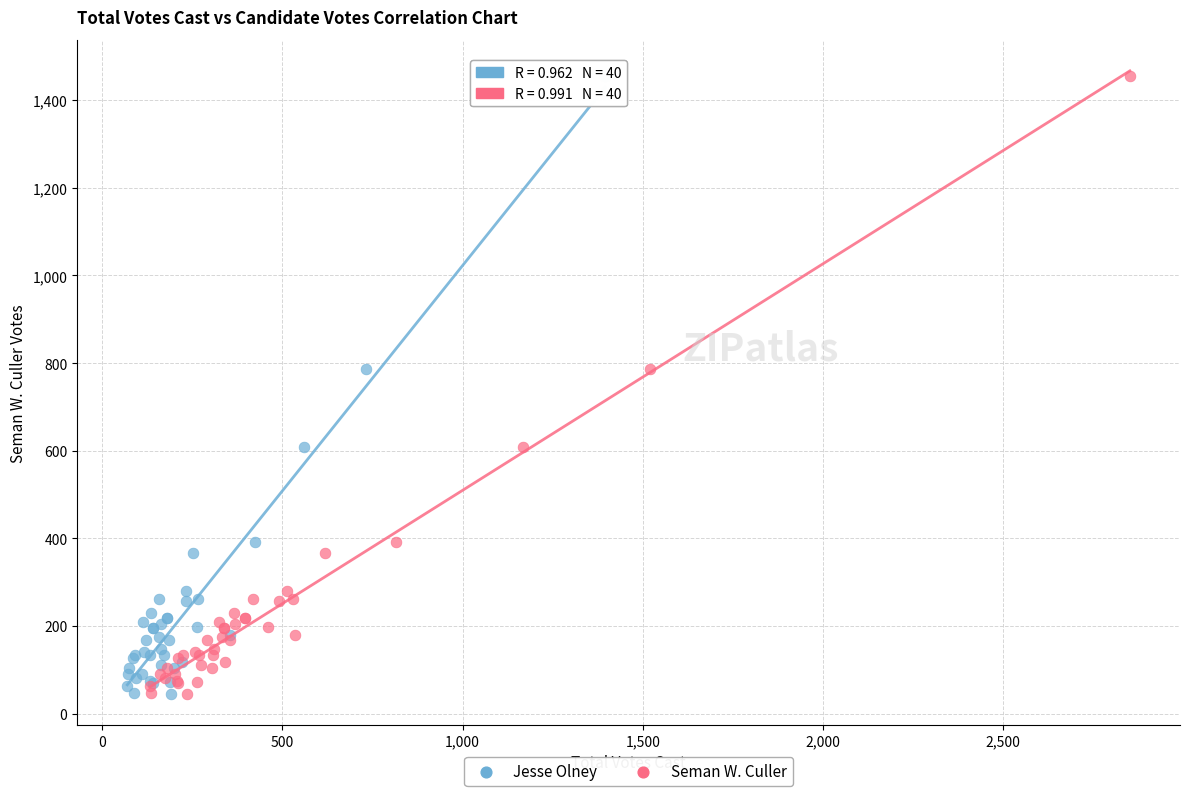

What are all the series names shown in the legend?

Jesse Olney, Seman W. Culler